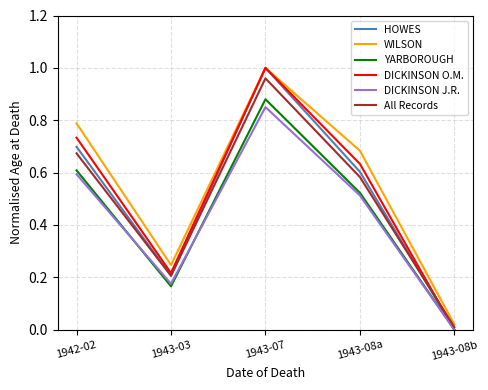

Does the chart display data point markers on the line(s)?

No